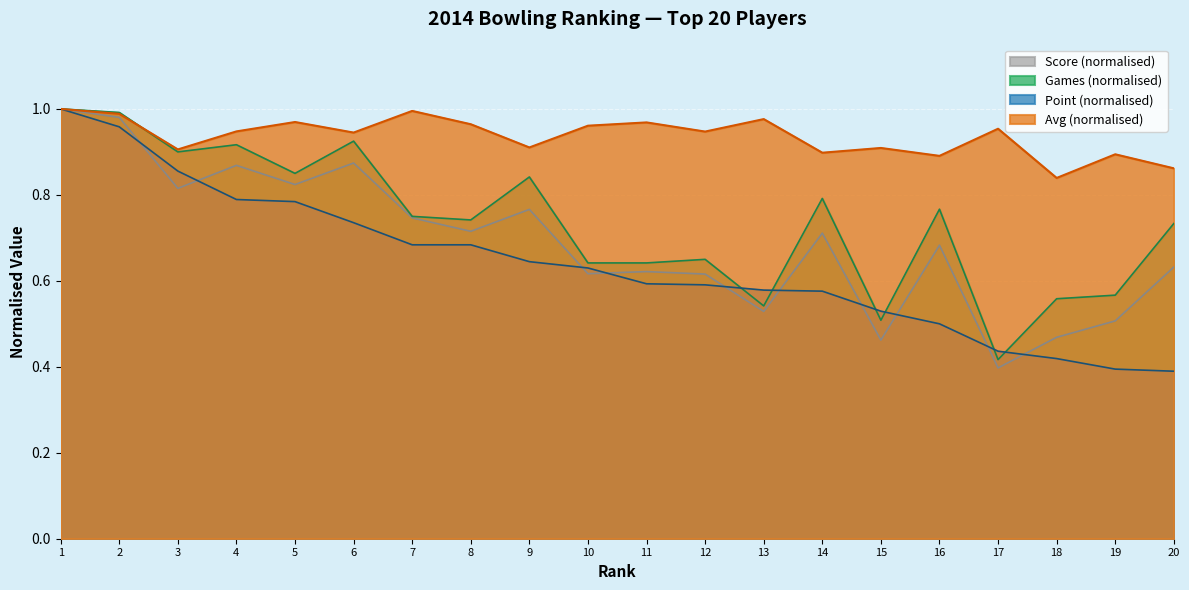

Which has a higher value, 14 or 13?

14